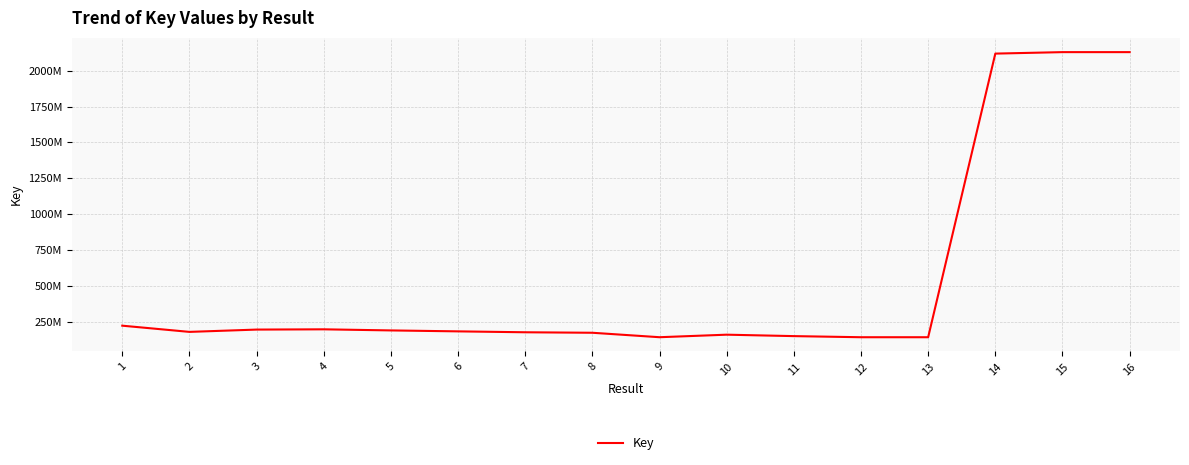

What is the approximate value at 11?

148216705